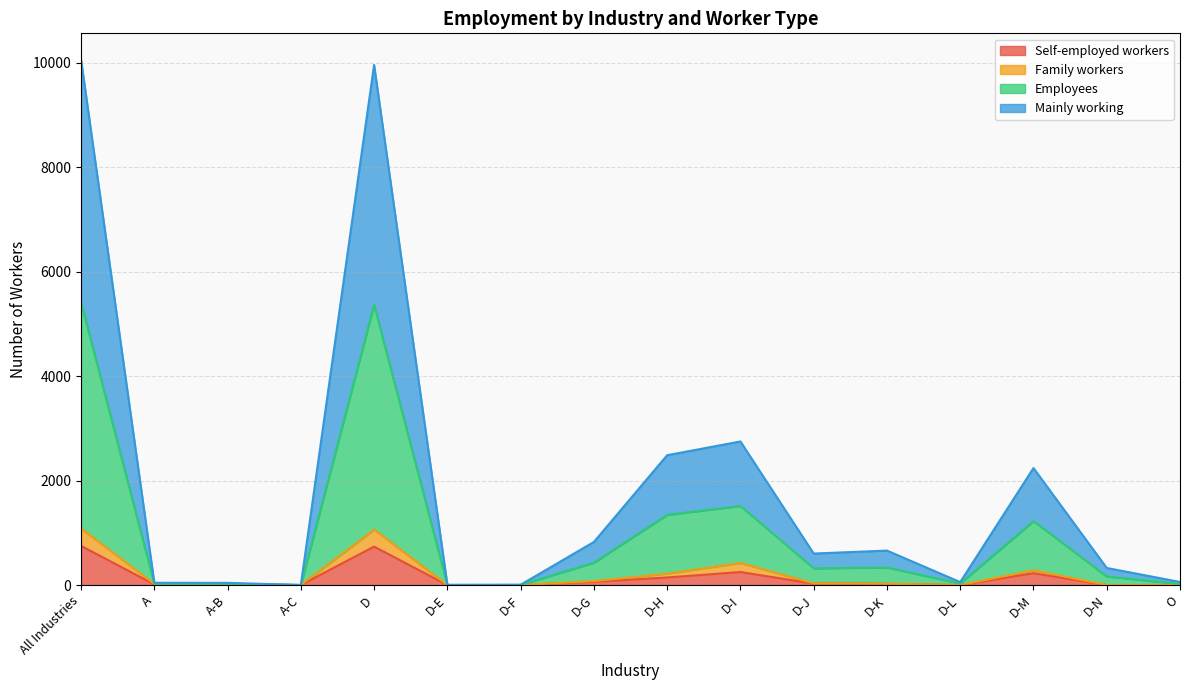

What is the maximum value shown in the chart?

10060